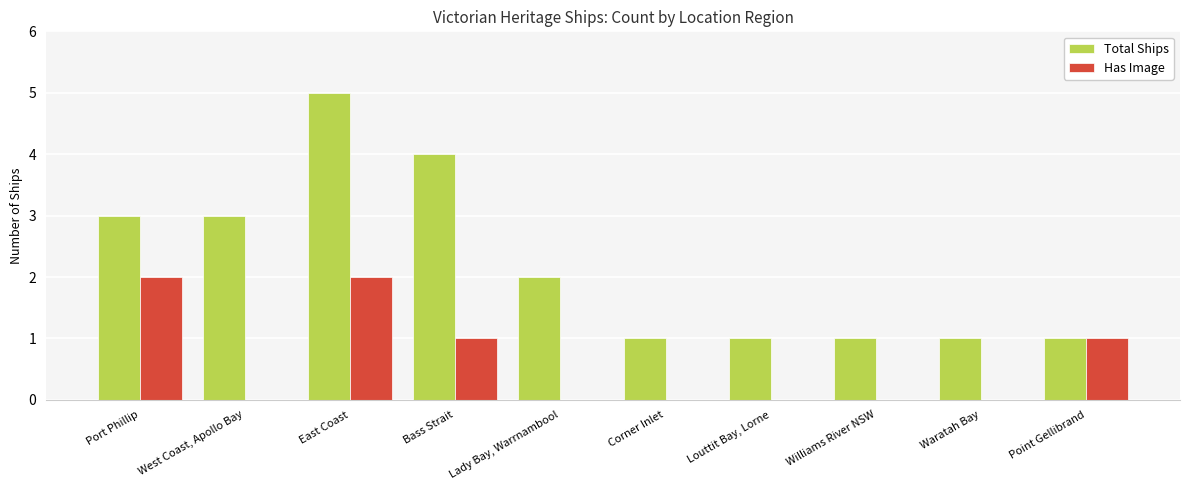

What are all the series names shown in the legend?

Total Ships, Has Image